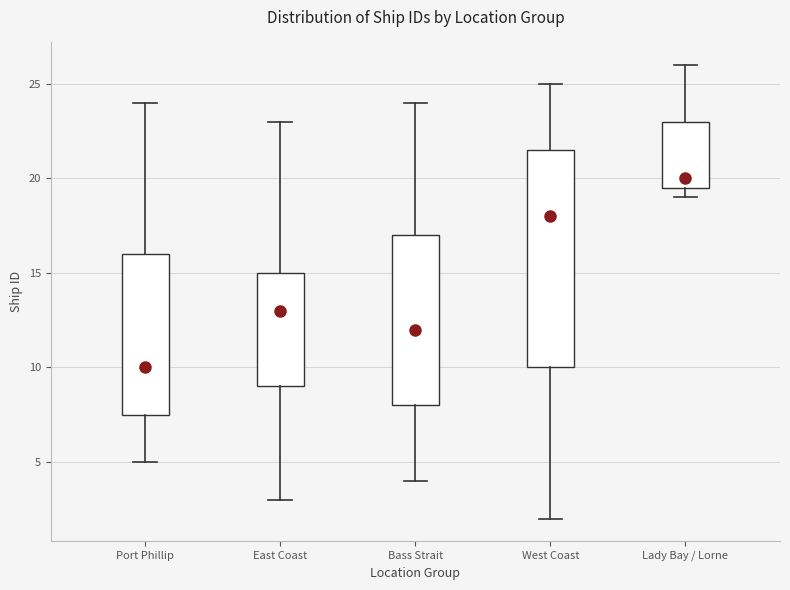

Reading left to right, transcribe this box plot: for each box, give where its median line is, the range the box spans, and where its two whiskers end, as read against the y-axis. The values are not printed on the chart, so give them approximately, as read against the axis.

Port Phillip: median 10.0, box 7.5 to 16.0, whiskers 5.0 to 24.0
East Coast: median 13.0, box 9.0 to 15.0, whiskers 3.0 to 23.0
Bass Strait: median 12.0, box 8.0 to 17.0, whiskers 4.0 to 24.0
West Coast: median 18.0, box 10.0 to 21.5, whiskers 2.0 to 25.0
Lady Bay / Lorne: median 20.0, box 19.5 to 23.0, whiskers 19.0 to 26.0